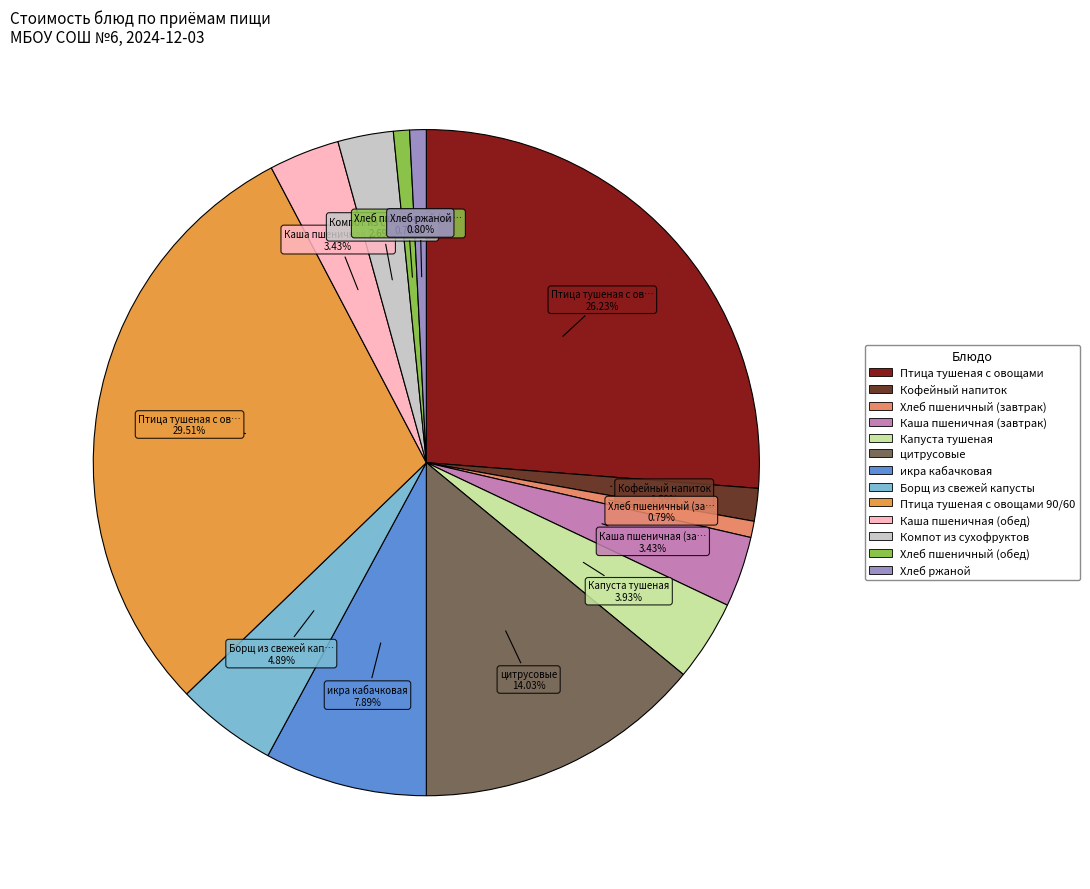

Is there a majority slice in this chart?

No